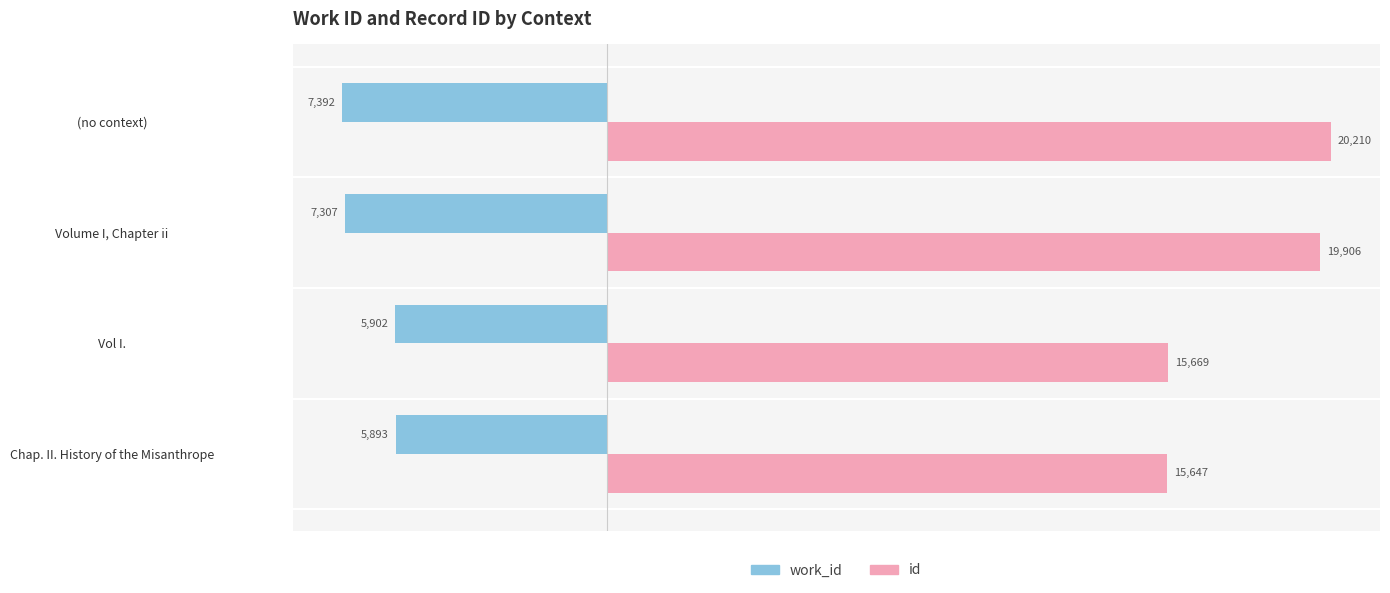

Which series changed the most between Vol I. and Volume I, Chapter ii?

id